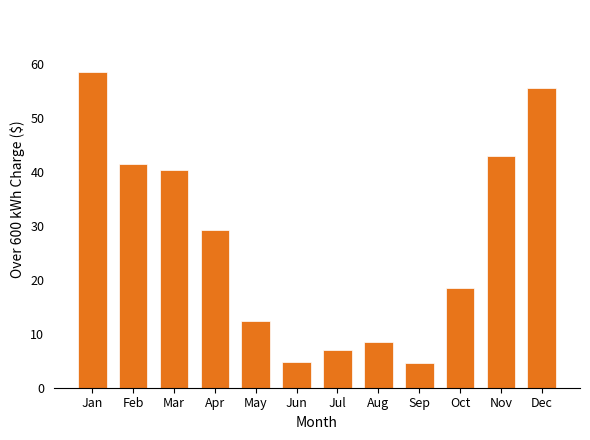

At which label is the value closest to 31?

Apr